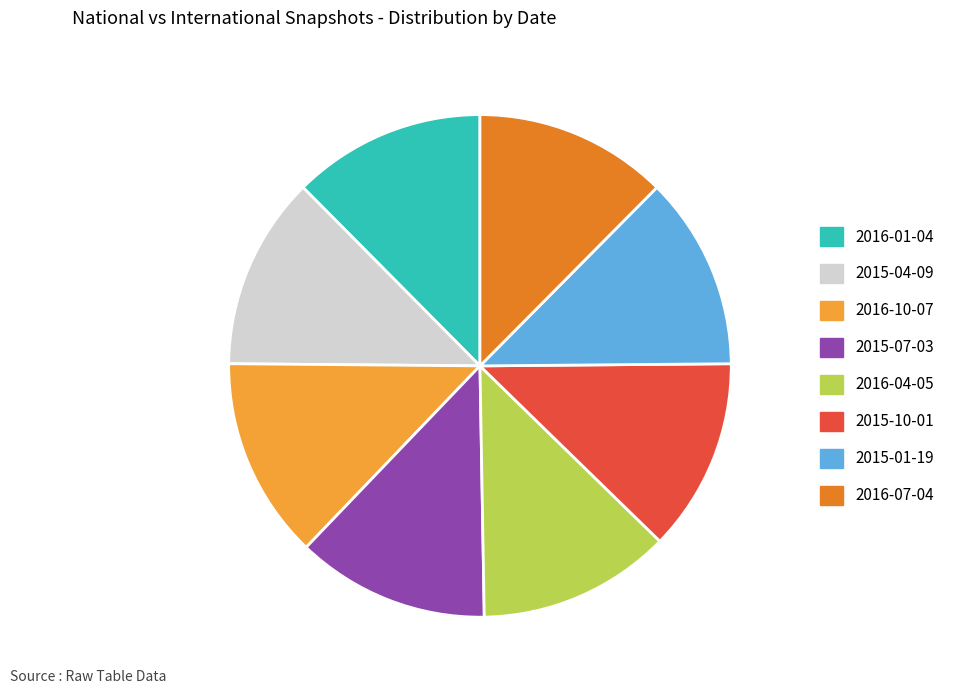

Is the sum of 2015-07-03 and 2016-10-07 greater than half?

No